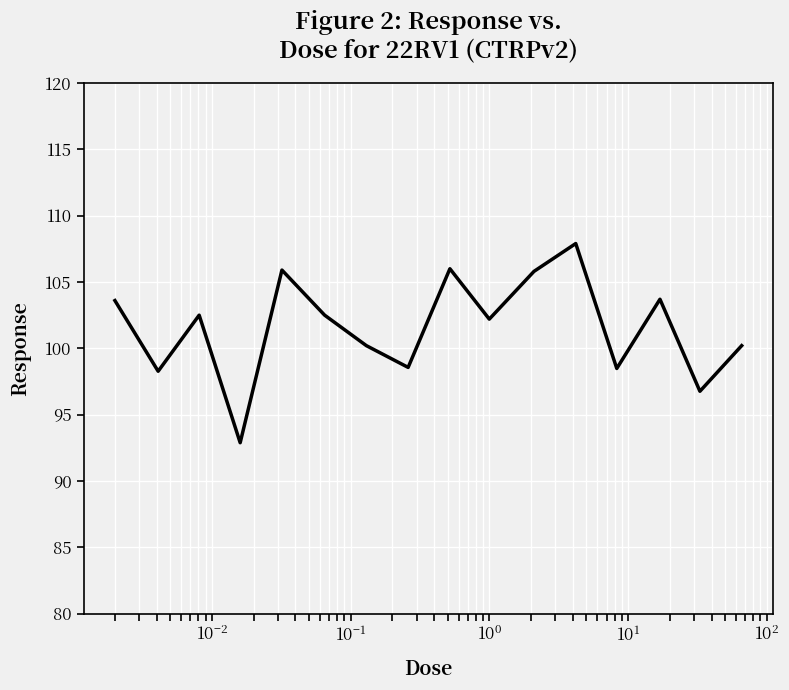

What is the greatest value displayed?

107.9